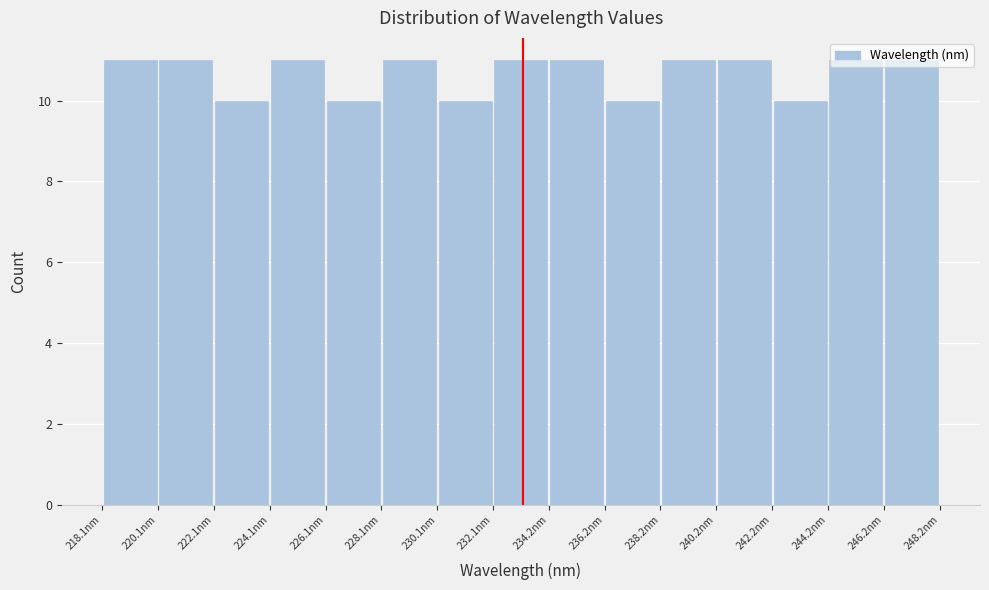

Reading left to right, list every bar in this chart as the range it spans on the x-axis followed by its height. Neither the bar edges nor the heights are printed on the chart, so give them approximately, as read against the axes.

218 to 220: 11
220 to 222: 11
222 to 224: 10
224 to 226: 11
226 to 228: 10
228 to 230: 11
230 to 232: 10
232 to 234: 11
234 to 236: 11
236 to 238: 10
238 to 240: 11
240 to 242: 11
242 to 244: 10
244 to 246: 11
246 to 248: 11